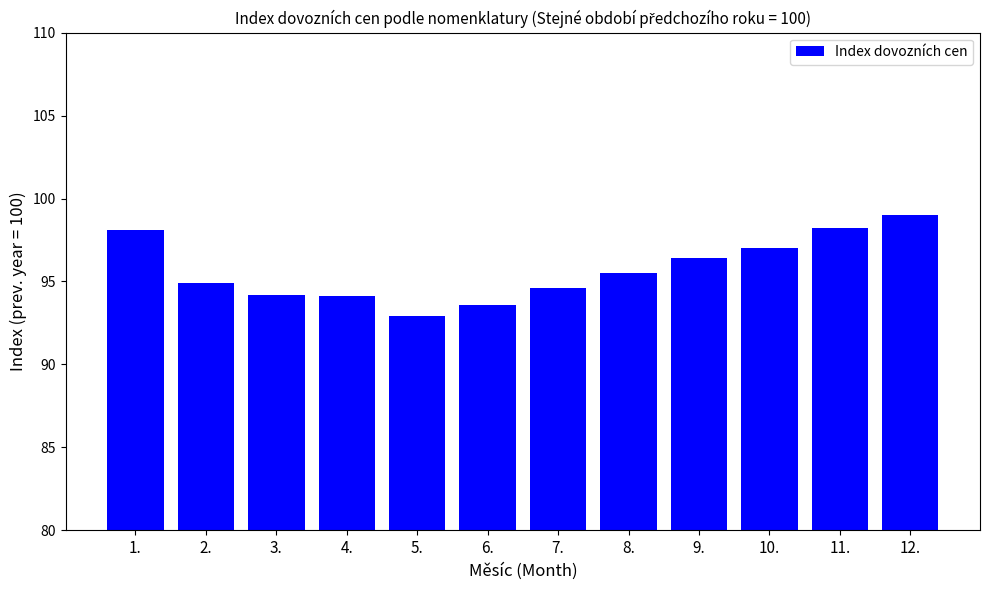

True or false: the data shows 96.4 at 9..

True